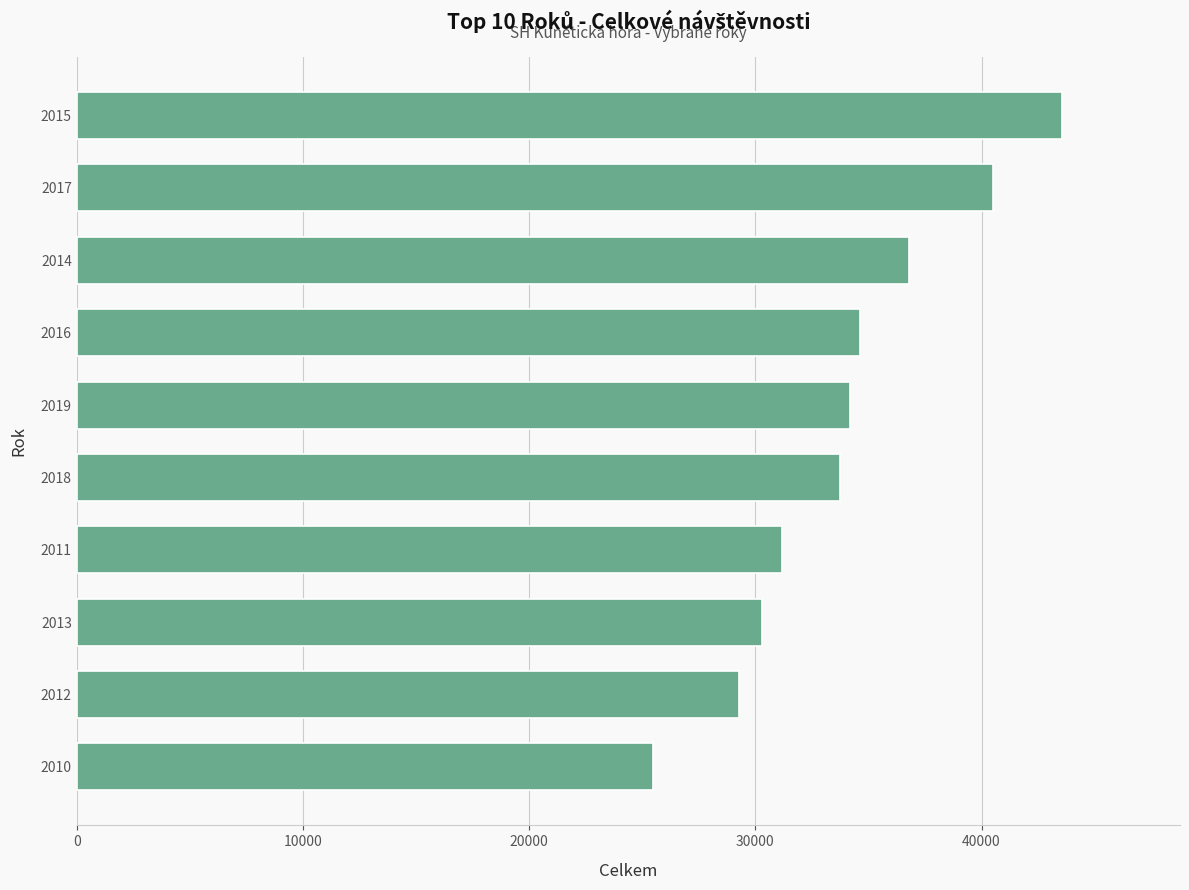

The chart shows a value of 44017 at 2018. True or false?

False